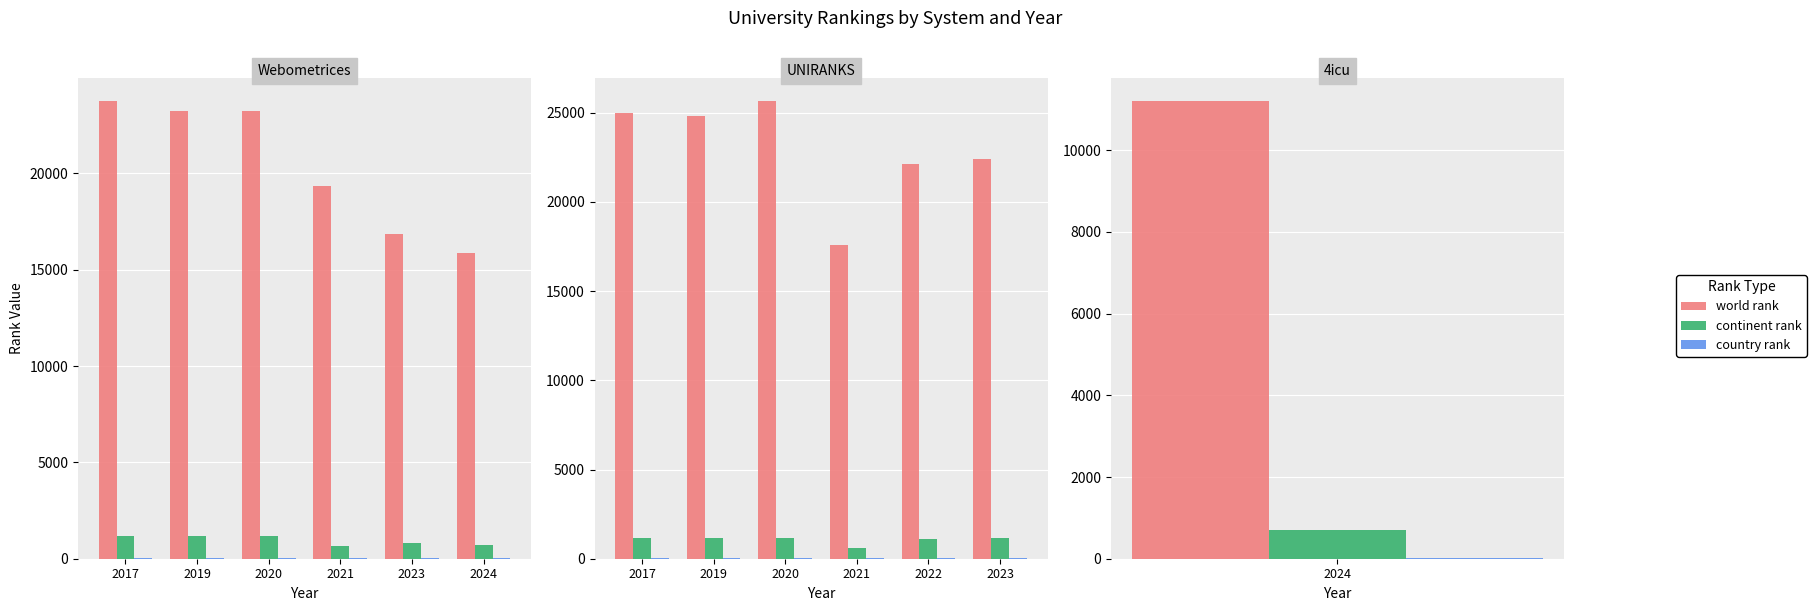

Count the number of categories in the chart.

6